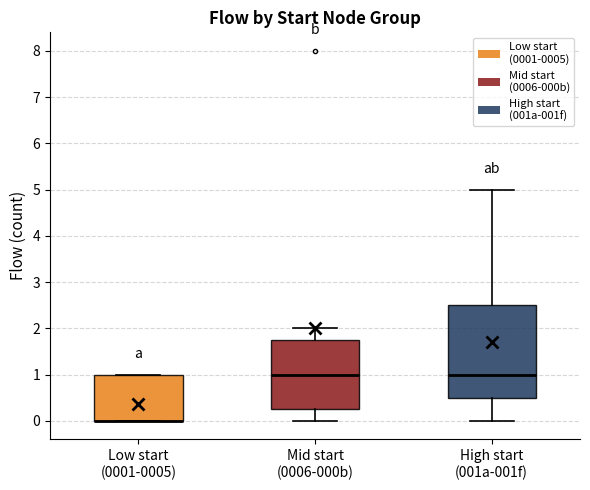

Reading left to right, transcribe this box plot: for each box, give where its median line is, the range the box spans, and where its two whiskers end, as read against the y-axis. The values are not printed on the chart, so give them approximately, as read against the axis.

Low start (0001-0005): median 0.0 (drawn on the box's lower edge), box 0.0 to 1.0, whiskers 0.0 to 1.0
Mid start (0006-000b): median 1.0, box 0.3 to 1.8, whiskers 0.0 to 2.0
High start (001a-001f): median 1.0, box 0.5 to 2.5, whiskers 0.0 to 5.0